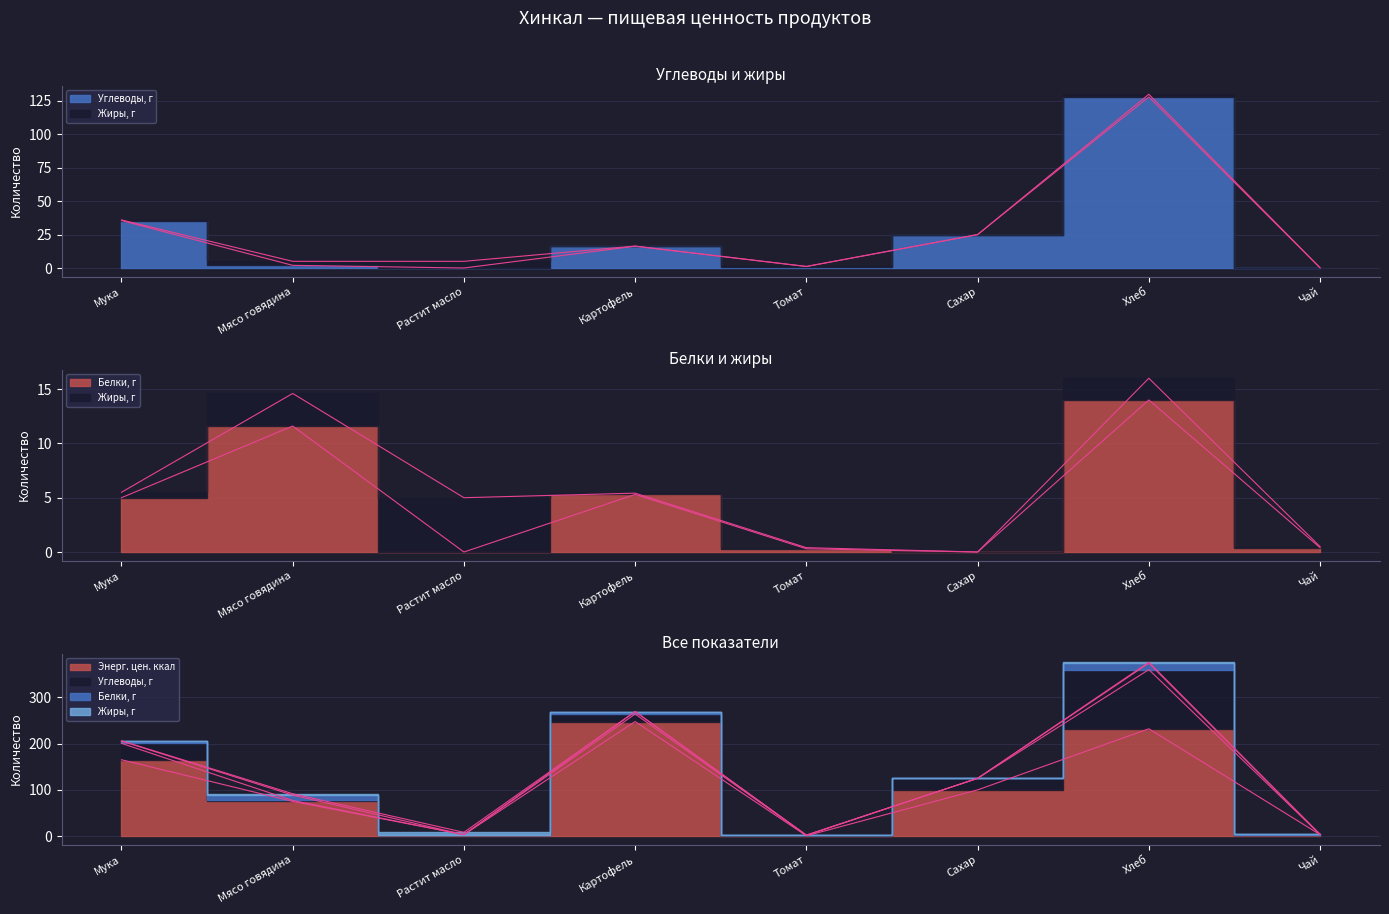

The Энерг. цен. ккал series shows 3.0 at Растит масло. True or false?

True